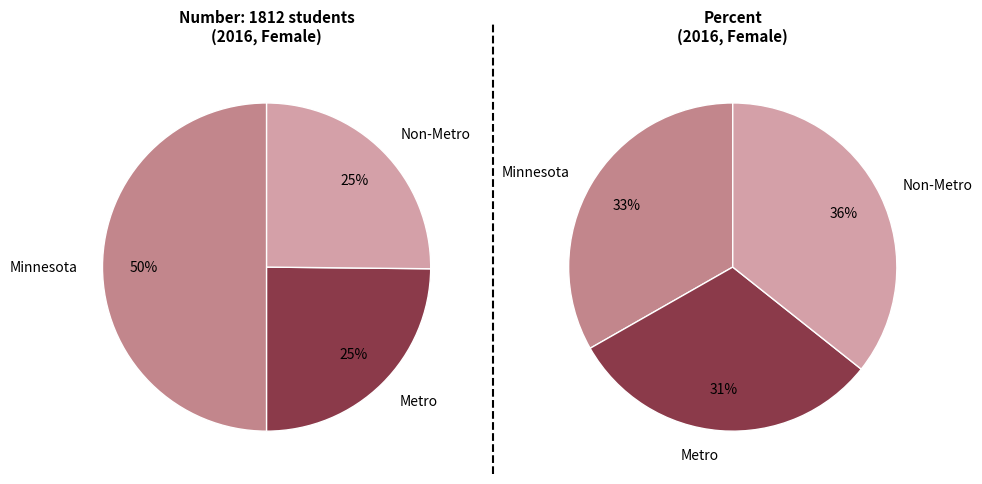

Combined, do Minnesota and Metro account for over 50%?

Yes